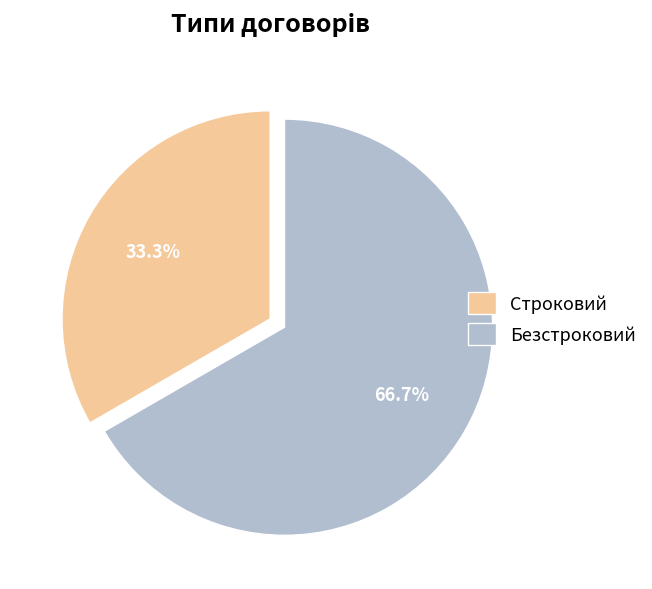

Between Строковий and Безстроковий, which is larger?

Безстроковий